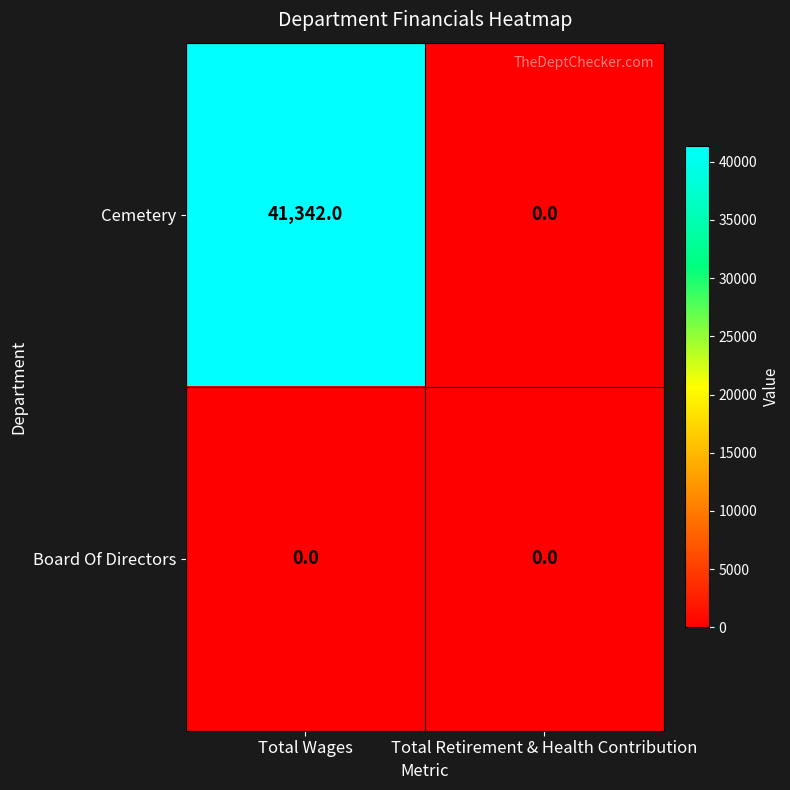

At how many categories does at least one series exceed 5295?

1